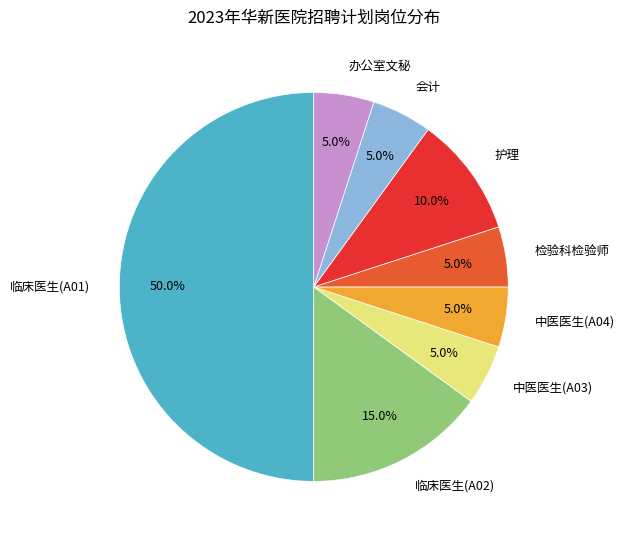

To the nearest percent, what portion does 检验科检验师 represent?

5%